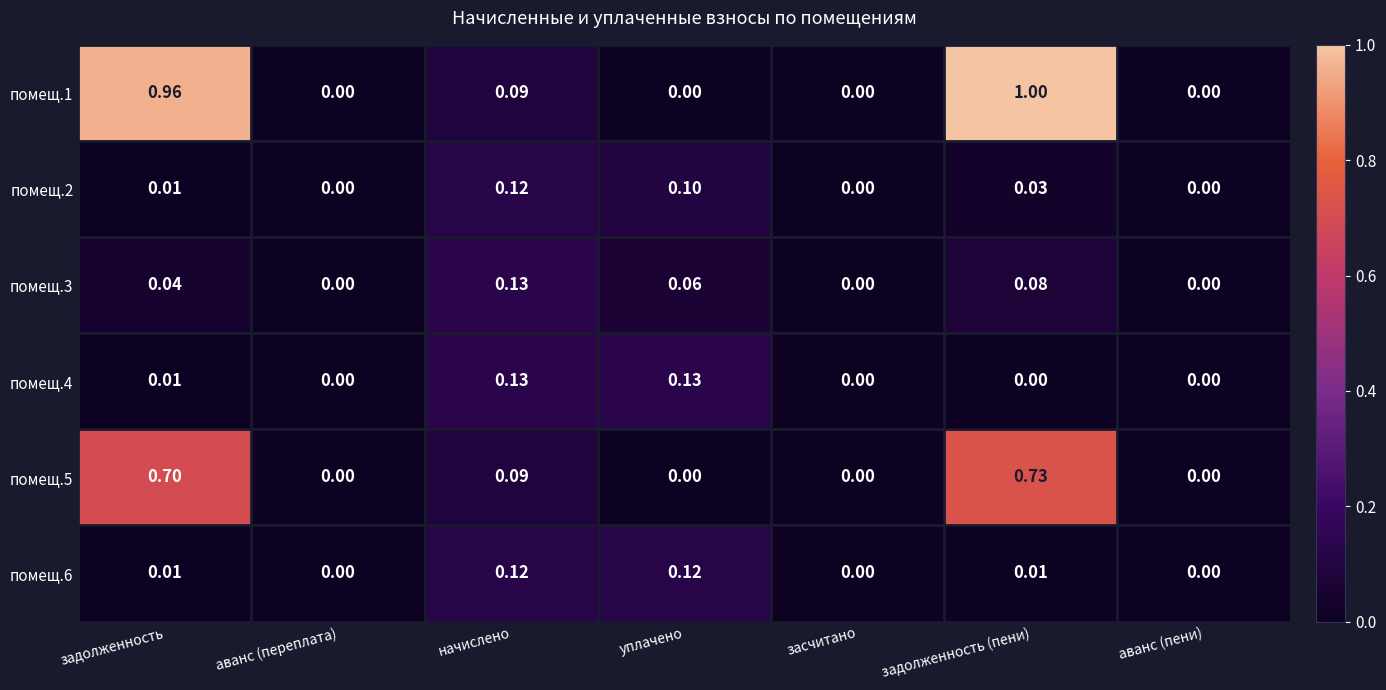

At which category is the sum across all series the highest?

задолженность (пени)